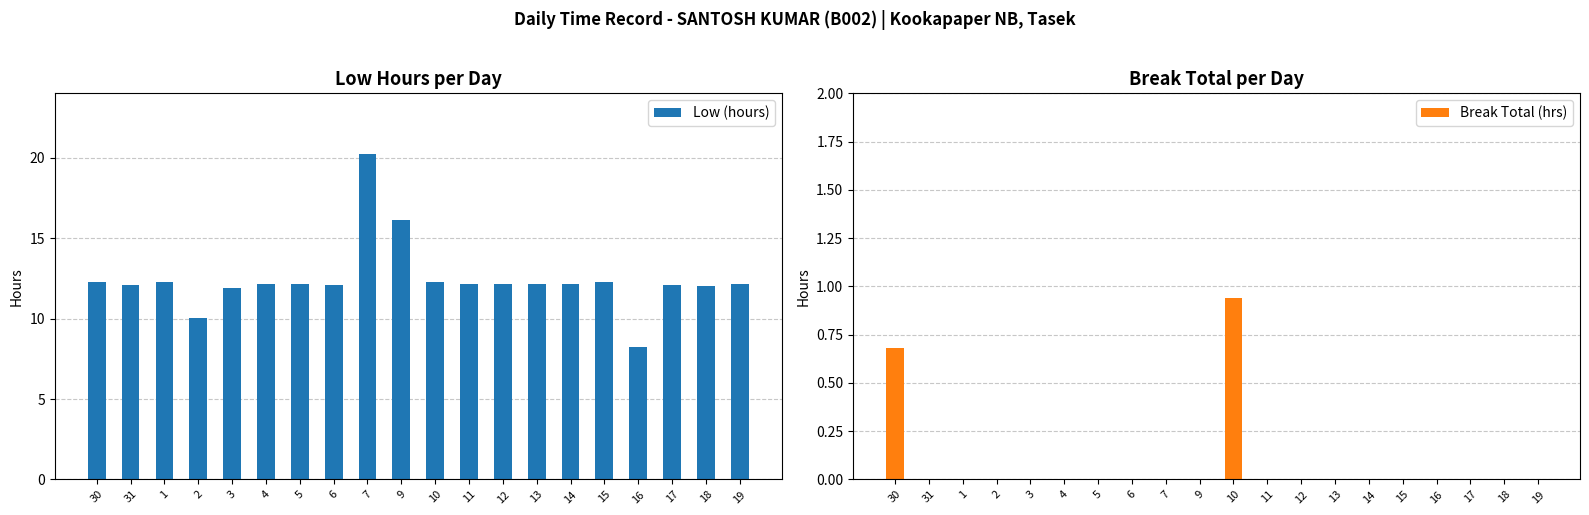

What position from the right is 2?

17